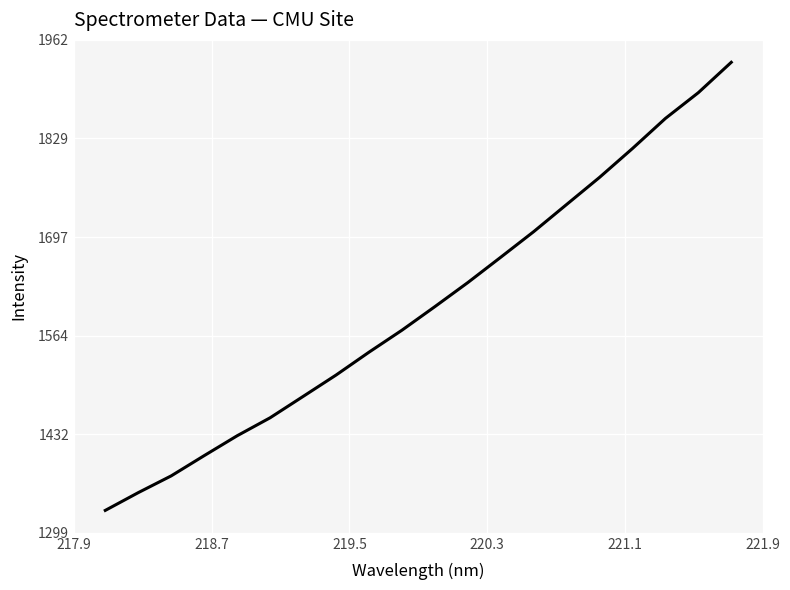

Does the chart display data point markers on the line(s)?

No